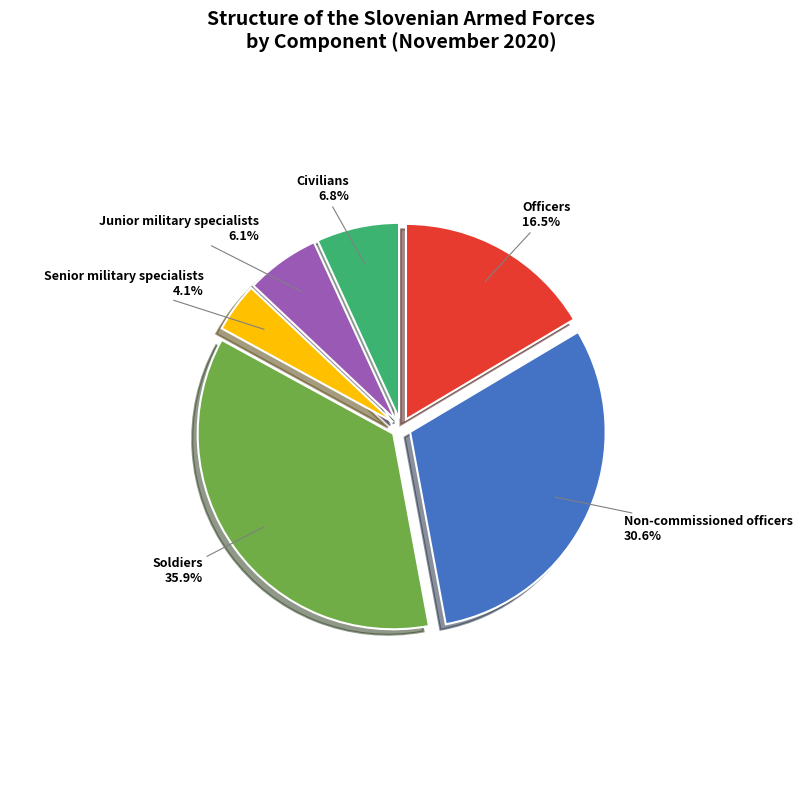

Is there any slice that represents more than half of the pie?

No